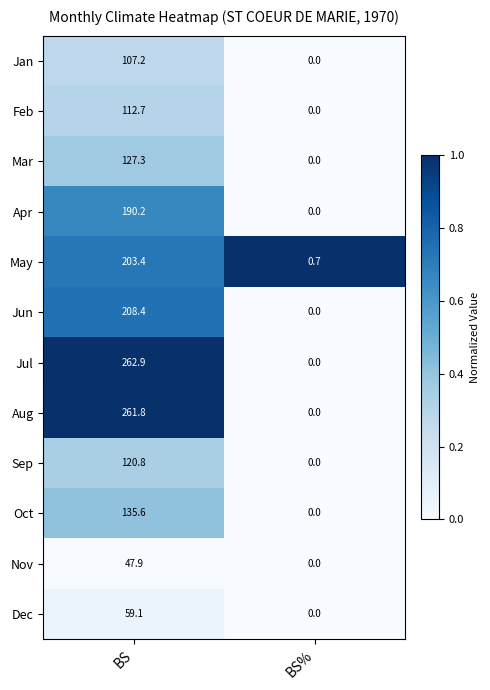

Reading right to left, transcribe all the data shown in this chart.

Jan: BS%=0.0	BS=107.2
Feb: BS%=0.0	BS=112.7
Mar: BS%=0.0	BS=127.3
Apr: BS%=0.0	BS=190.2
May: BS%=0.7	BS=203.4
Jun: BS%=0.0	BS=208.4
Jul: BS%=0.0	BS=262.9
Aug: BS%=0.0	BS=261.8
Sep: BS%=0.0	BS=120.8
Oct: BS%=0.0	BS=135.6
Nov: BS%=0.0	BS=47.9
Dec: BS%=0.0	BS=59.1